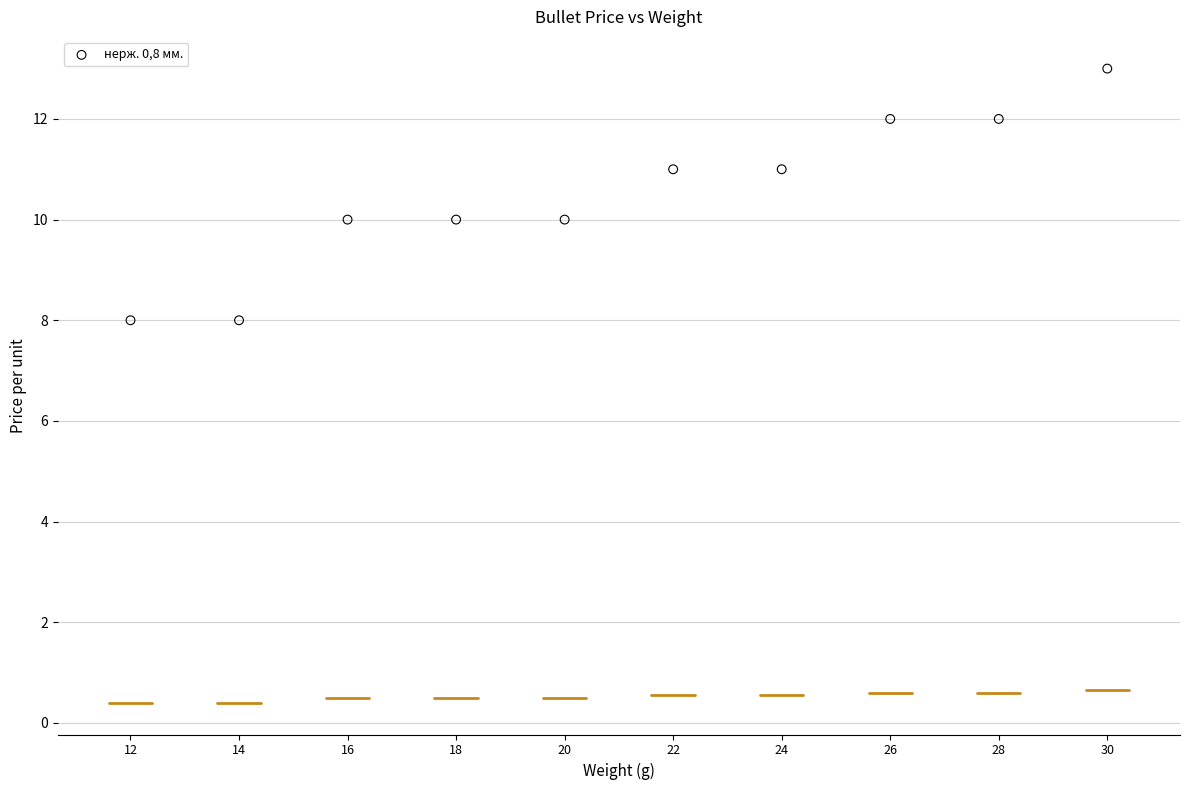

What is the range of X values (max minus min)?

18